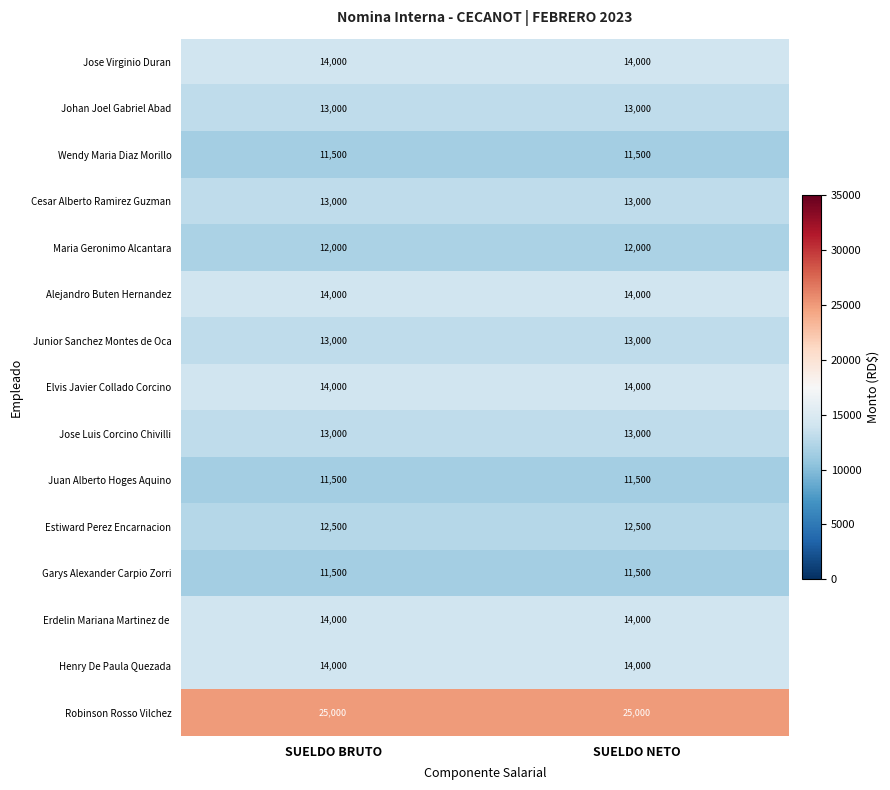

What is the greatest value displayed?

25000